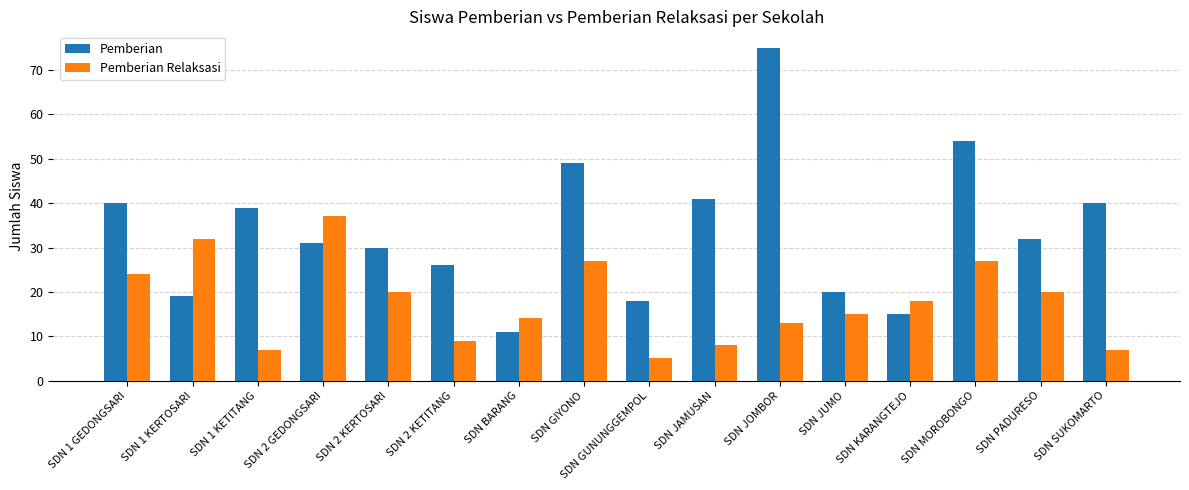

What is the value of the Pemberian bar at the 13th from the left?

15